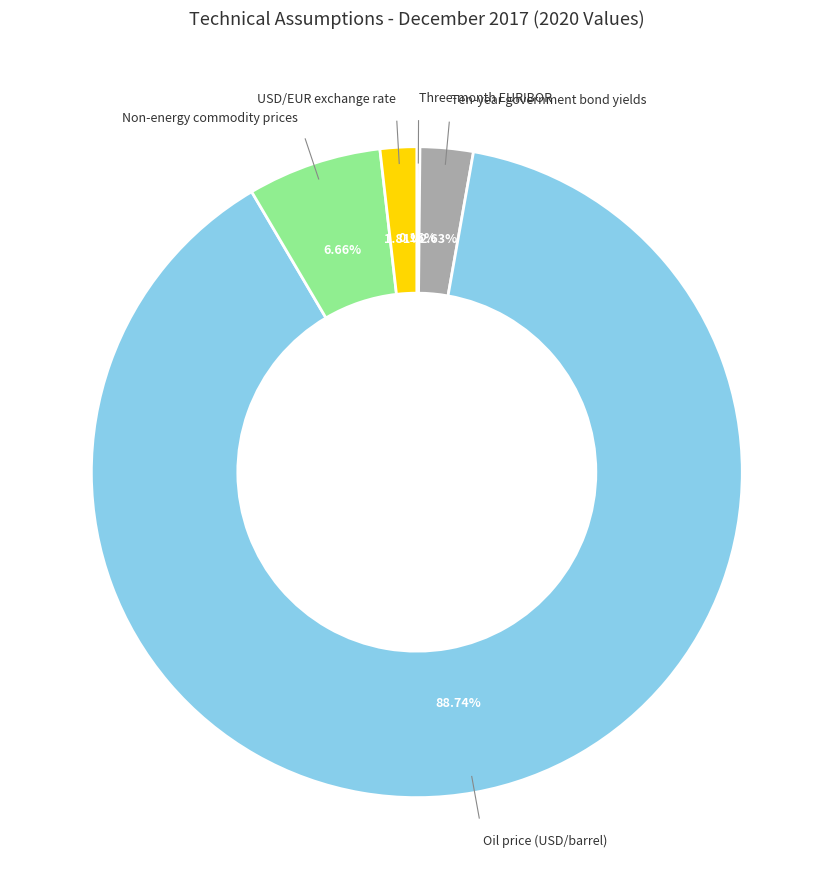

Does any single category account for the majority?

Yes